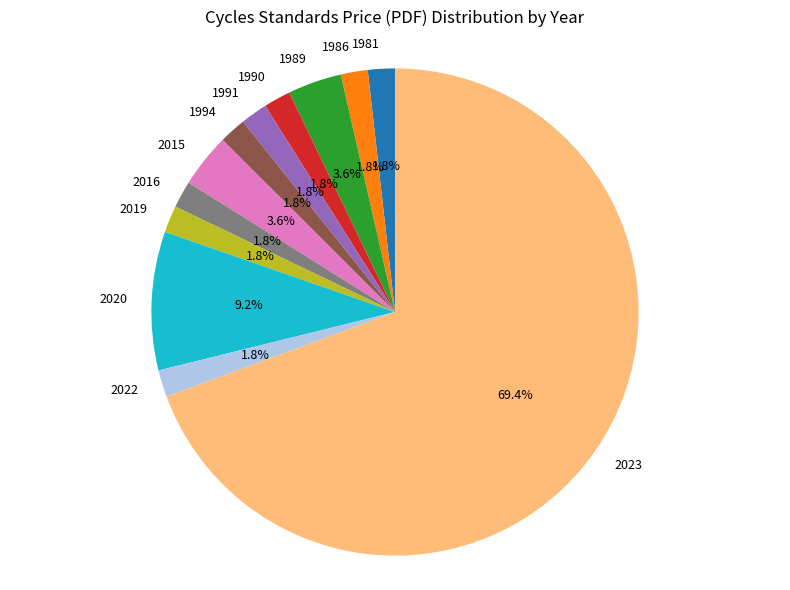

Does 2023 represent more than half of the total?

Yes